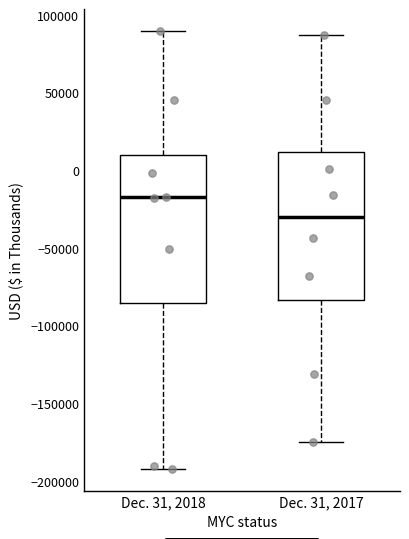

Reading left to right, transcribe this box plot: for each box, give where its median line is, the range the box spans, and where its two whiskers end, as read against the y-axis. The values are not printed on the chart, so give them approximately, as read against the axis.

Dec. 31, 2018: median -15000, box -85000 to 10000, whiskers -190000 to 90000
Dec. 31, 2017: median -30000, box -85000 to 10000, whiskers -175000 to 85000